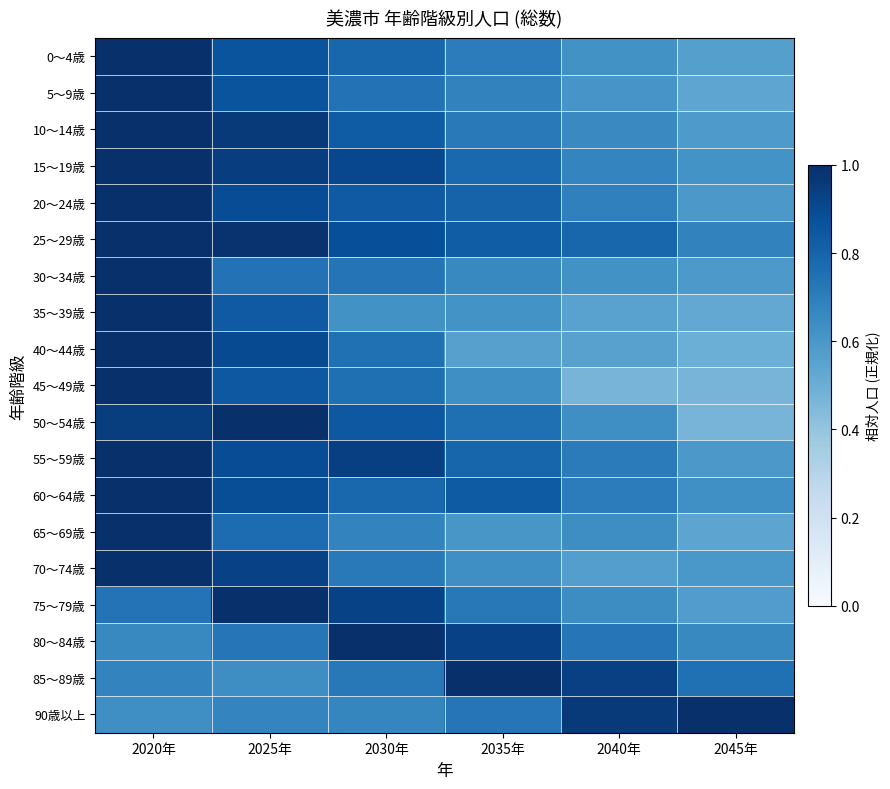

Reading right to left, extract all data points from this chart.

0～4歳: 2045年=0.6	2040年=0.6	2035年=0.7	2030年=0.8	2025年=0.9	2020年=1.0
5～9歳: 2045年=0.5	2040年=0.6	2035年=0.7	2030年=0.7	2025年=0.9	2020年=1.0
10～14歳: 2045年=0.6	2040年=0.7	2035年=0.7	2030年=0.8	2025年=1.0	2020年=1.0
15～19歳: 2045年=0.6	2040年=0.7	2035年=0.8	2030年=0.9	2025年=0.9	2020年=1.0
20～24歳: 2045年=0.6	2040年=0.7	2035年=0.8	2030年=0.8	2025年=0.9	2020年=1.0
25～29歳: 2045年=0.7	2040年=0.8	2035年=0.8	2030年=0.9	2025年=1.0	2020年=1.0
30～34歳: 2045年=0.6	2040年=0.6	2035年=0.7	2030年=0.7	2025年=0.7	2020年=1.0
35～39歳: 2045年=0.5	2040年=0.6	2035年=0.6	2030年=0.6	2025年=0.8	2020年=1.0
40～44歳: 2045年=0.5	2040年=0.6	2035年=0.6	2030年=0.8	2025年=0.9	2020年=1.0
45～49歳: 2045年=0.5	2040年=0.5	2035年=0.6	2030年=0.8	2025年=0.8	2020年=1.0
50～54歳: 2045年=0.5	2040年=0.6	2035年=0.8	2030年=0.8	2025年=1.0	2020年=0.9
55～59歳: 2045年=0.6	2040年=0.7	2035年=0.8	2030年=0.9	2025年=0.9	2020年=1.0
60～64歳: 2045年=0.6	2040年=0.7	2035年=0.8	2030年=0.8	2025年=0.9	2020年=1.0
65～69歳: 2045年=0.5	2040年=0.6	2035年=0.6	2030年=0.7	2025年=0.8	2020年=1.0
70～74歳: 2045年=0.6	2040年=0.6	2035年=0.6	2030年=0.7	2025年=0.9	2020年=1.0
75～79歳: 2045年=0.6	2040年=0.6	2035年=0.7	2030年=0.9	2025年=1.0	2020年=0.7
80～84歳: 2045年=0.7	2040年=0.7	2035年=0.9	2030年=1.0	2025年=0.7	2020年=0.7
85～89歳: 2045年=0.8	2040年=0.9	2035年=1.0	2030年=0.7	2025年=0.6	2020年=0.7
90歳以上: 2045年=1.0	2040年=1.0	2035年=0.7	2030年=0.7	2025年=0.7	2020年=0.6